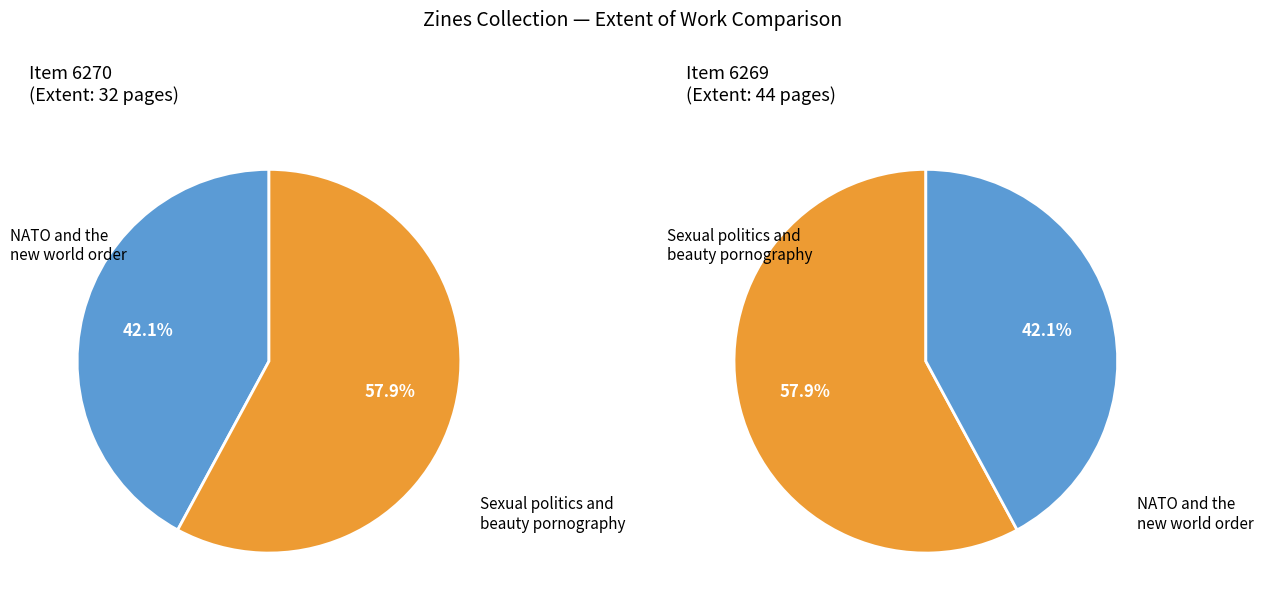

Which has a higher value, 6269 or 6270?

6269